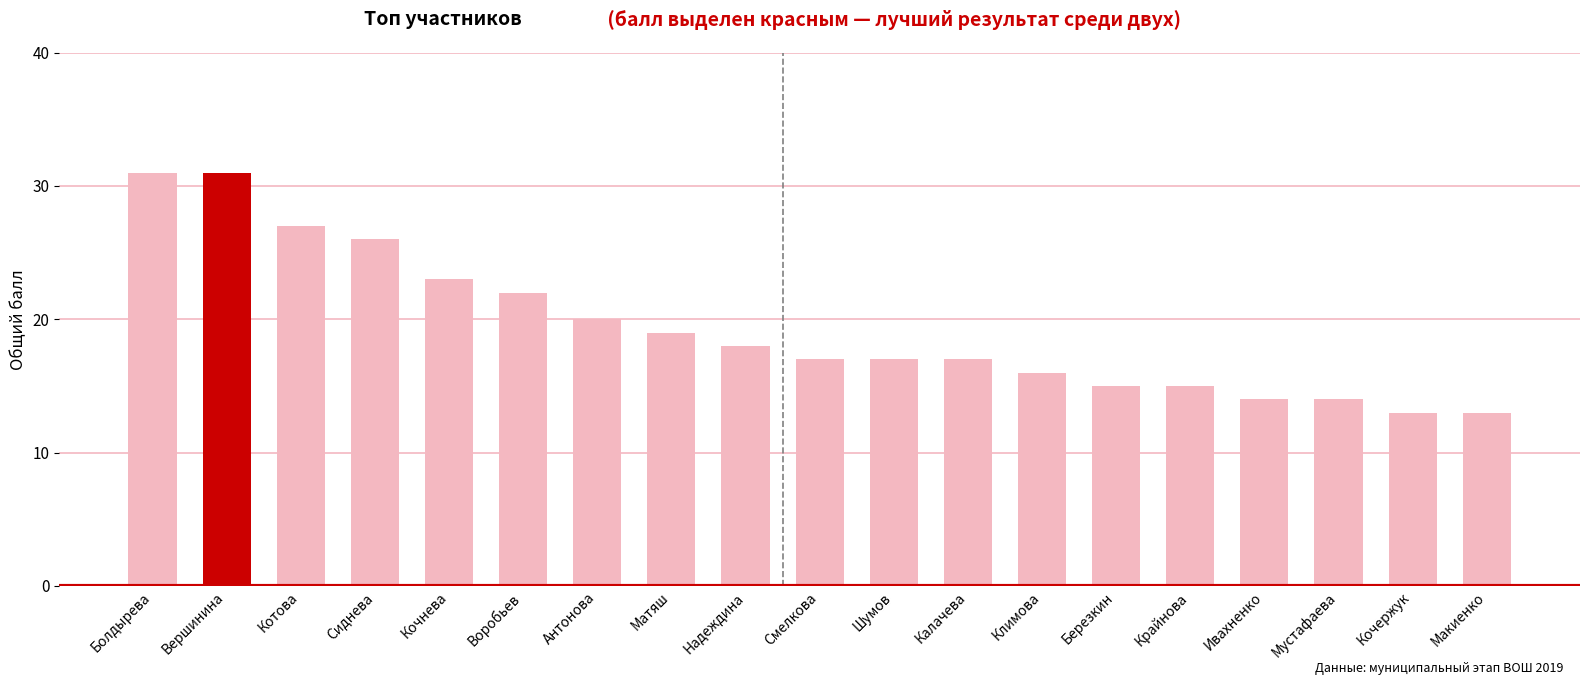

The value at Мустафаева is 8. True or false?

False